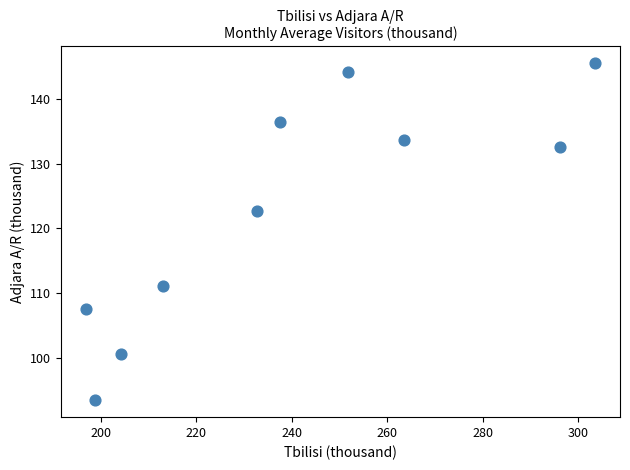

What Y value in the scatter plot is closest to 119?

122.6